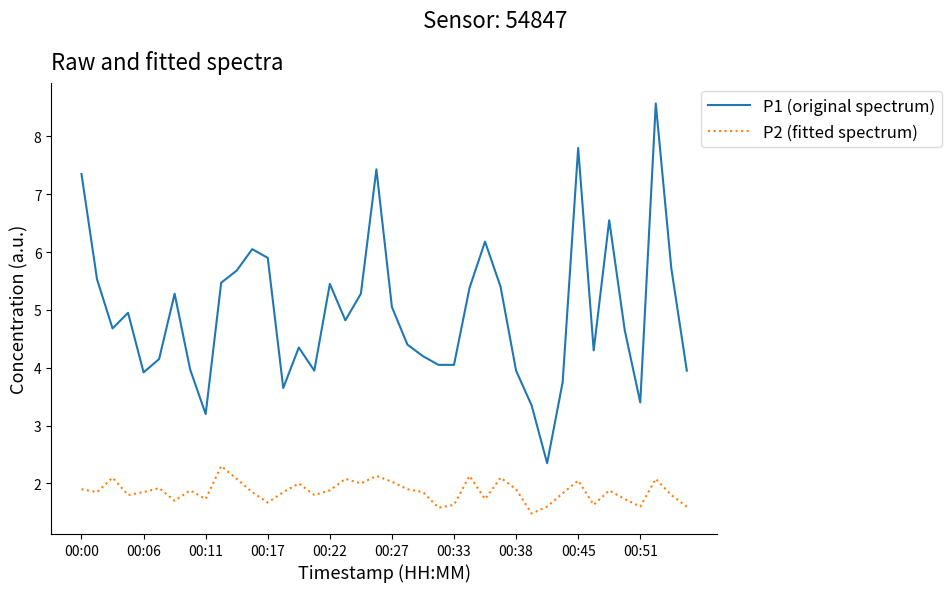

True or false: P1 (original spectrum) and P2 (fitted spectrum) cross at least once.

False